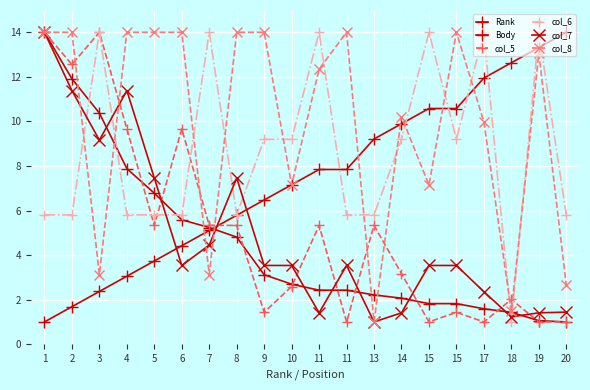

Is the value of Body at 9 greater than the value of col_5 at 7?

No